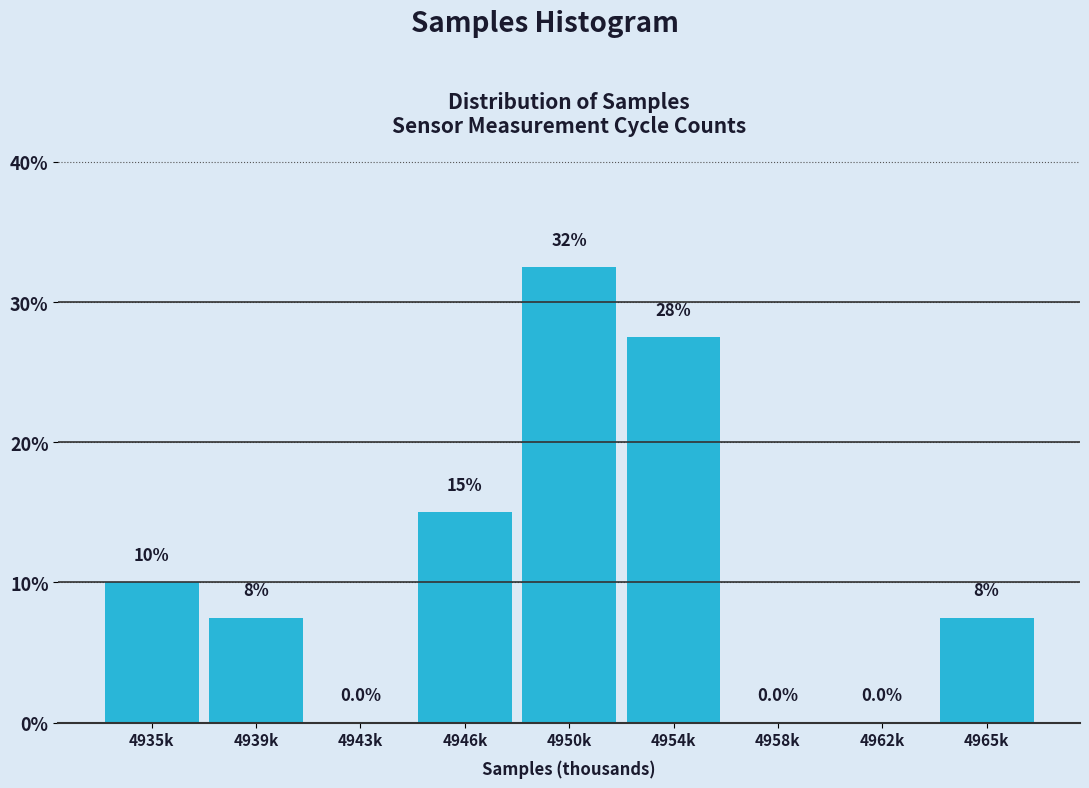

Reading left to right, what are all the values shown in this chart?

4935k=10.0	4939k=7.5	4943k=0.0	4946k=15.0	4950k=32.5	4954k=27.5	4958k=0.0	4962k=0.0	4965k=7.5